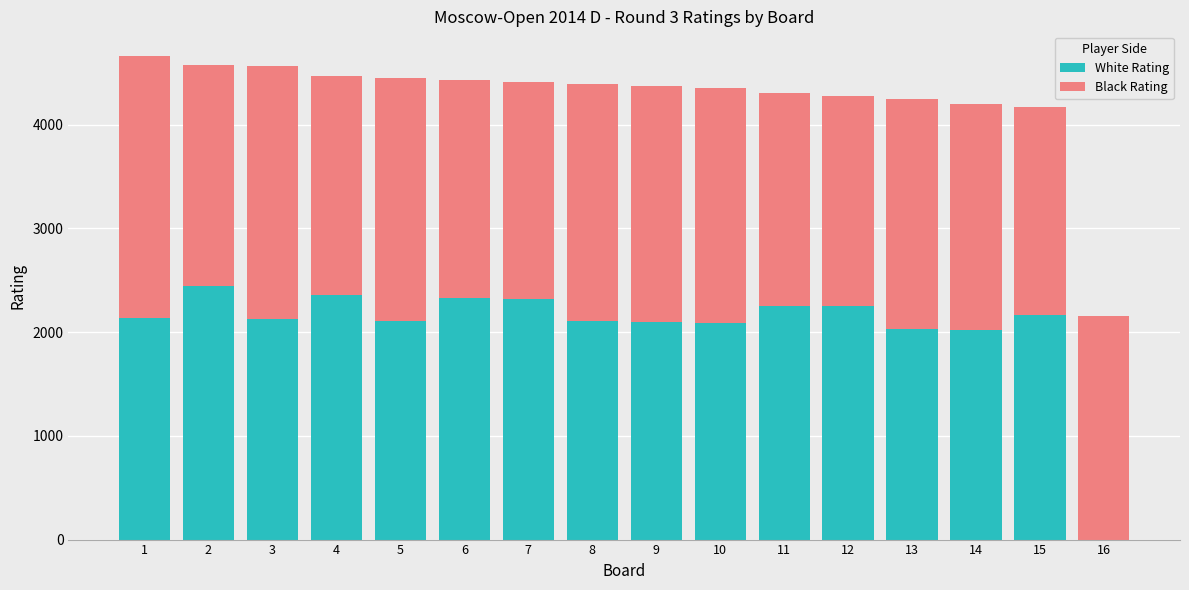

The value of White Rating at 2 is 1009. True or false?

False